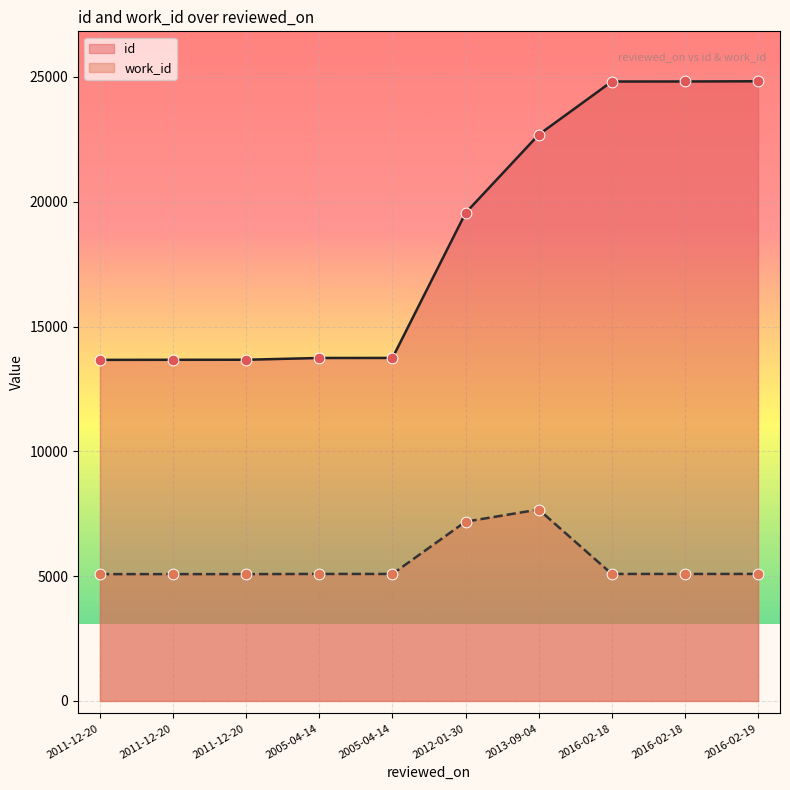

What is the total value across all series at 2016-02-18?

29902